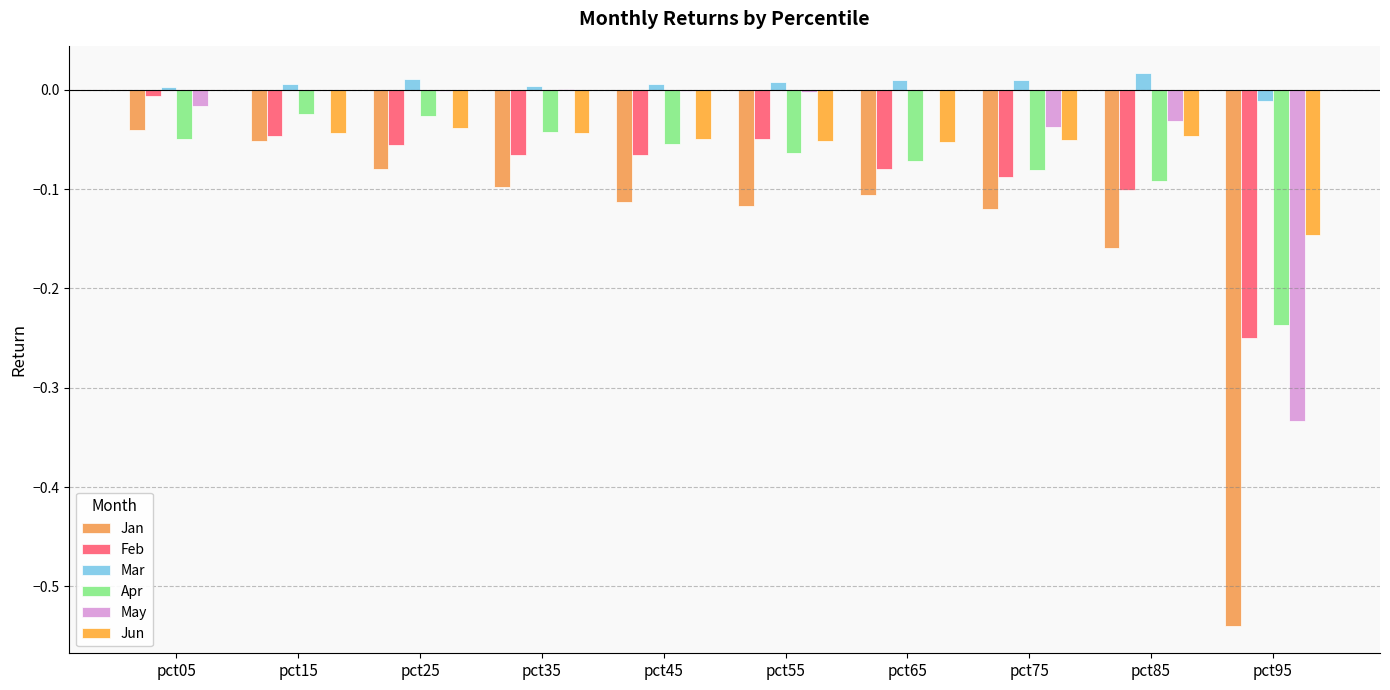

What is the total value across all series at pct65?

-0.3